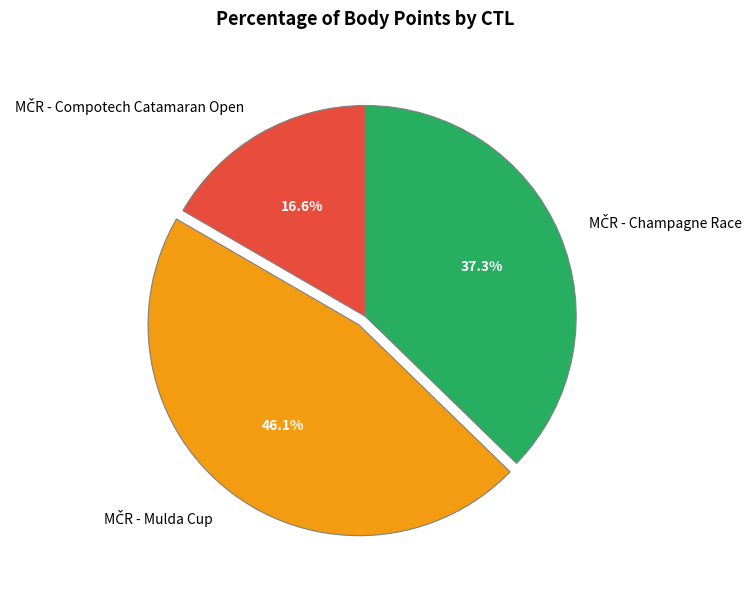

Is there any slice that represents more than half of the pie?

No